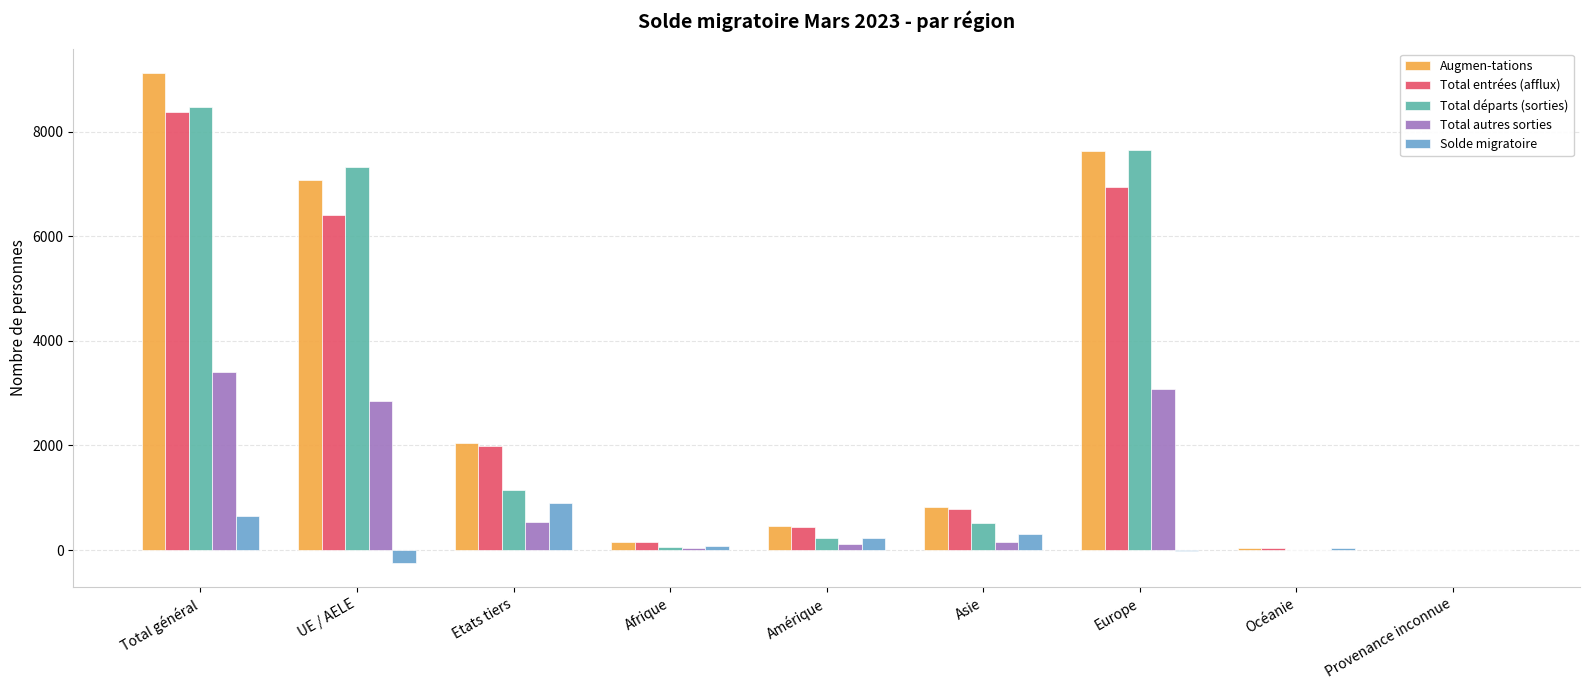

What are all the series names shown in the legend?

Augmen-tations, Total entrées (afflux), Total départs (sorties), Total autres sorties, Solde migratoire